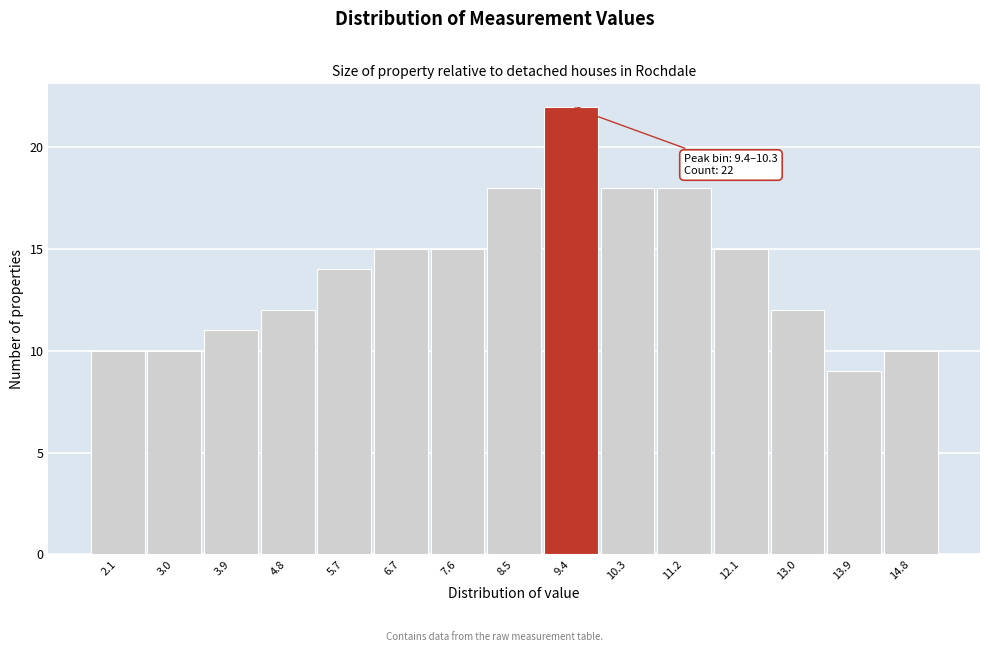

Reading left to right, transcribe all the data shown in this chart.

2.1=10	3.0=10	3.9=11	4.8=12	5.7=14	6.7=15	7.6=15	8.5=18	9.4=22	10.3=18	11.2=18	12.1=15	13.0=12	13.9=9	14.8=10